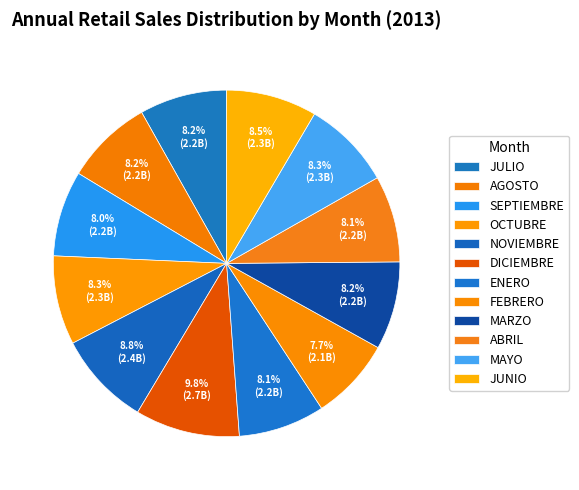

The SEPTIEMBRE slice represents 8% of the pie. True or false?

True